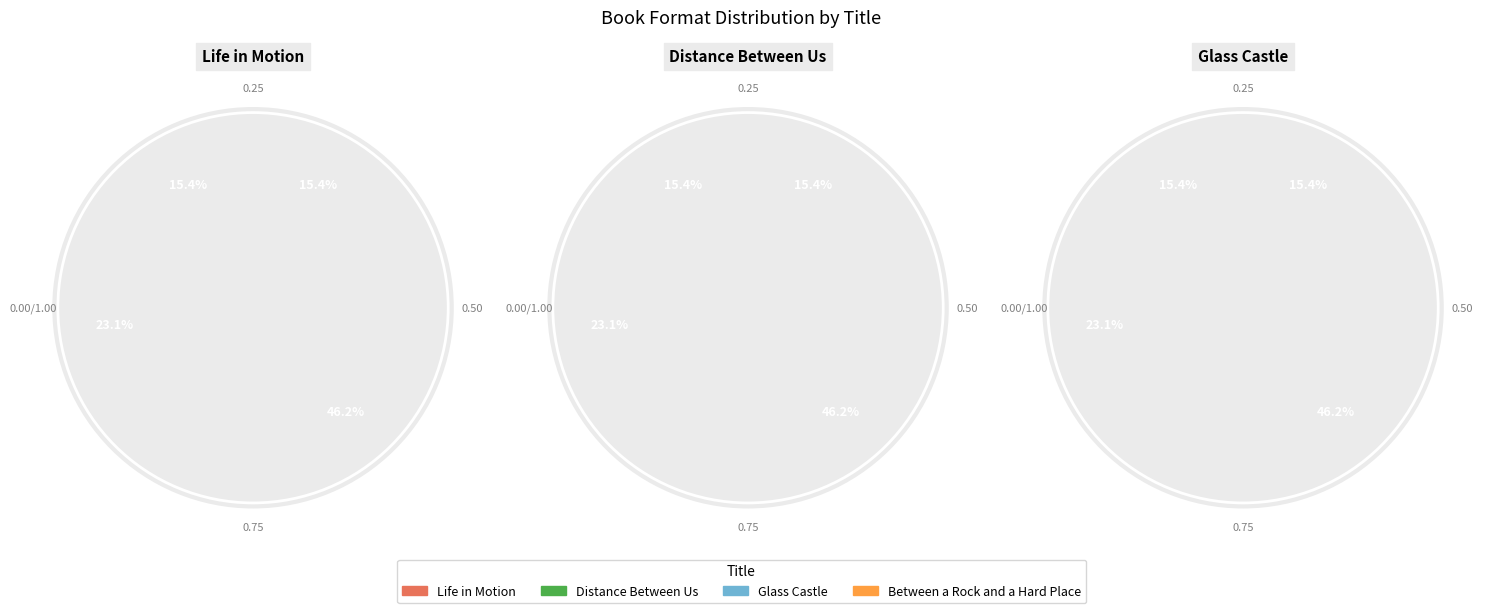

Do Glass Castle and Distance Between Us together represent more than half of the pie?

Yes